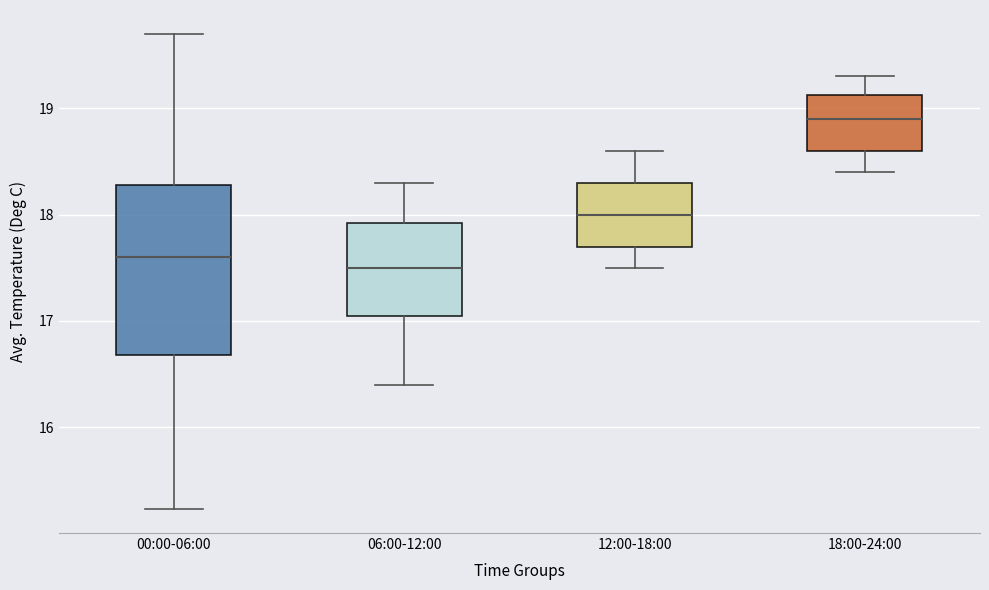

Which box's median line is the highest?

18:00-24:00